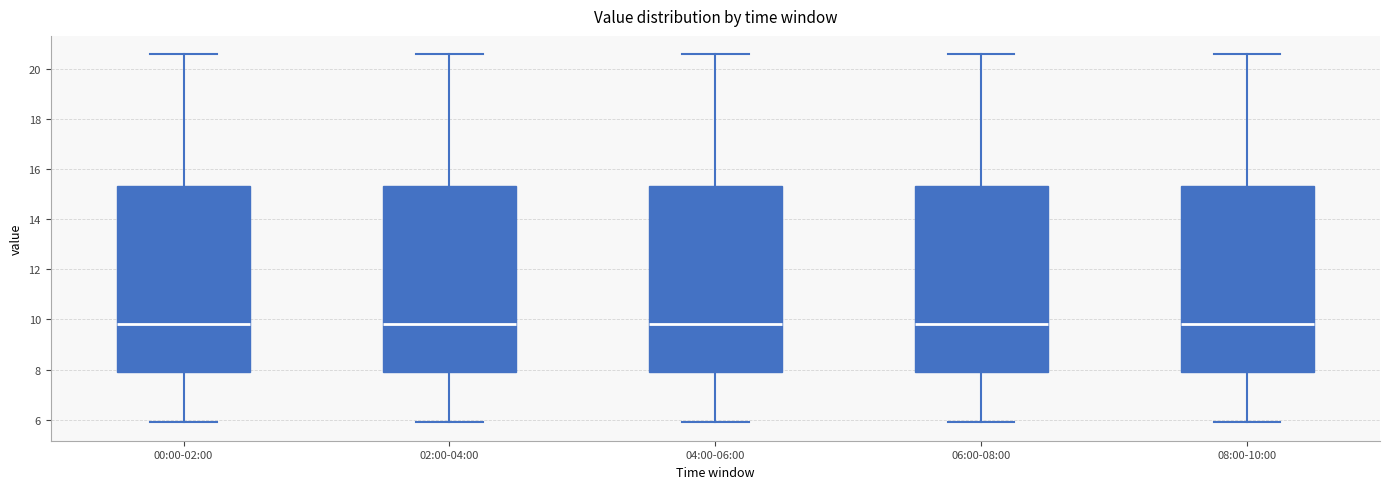

Reading left to right, transcribe this box plot: for each box, give where its median line is, the range the box spans, and where its two whiskers end, as read against the y-axis. The values are not printed on the chart, so give them approximately, as read against the axis.

00:00-02:00: median 9.8, box 8.0 to 15.4, whiskers 6.0 to 20.6
02:00-04:00: median 9.8, box 8.0 to 15.4, whiskers 6.0 to 20.6
04:00-06:00: median 9.8, box 8.0 to 15.4, whiskers 6.0 to 20.6
06:00-08:00: median 9.8, box 8.0 to 15.4, whiskers 6.0 to 20.6
08:00-10:00: median 9.8, box 8.0 to 15.4, whiskers 6.0 to 20.6